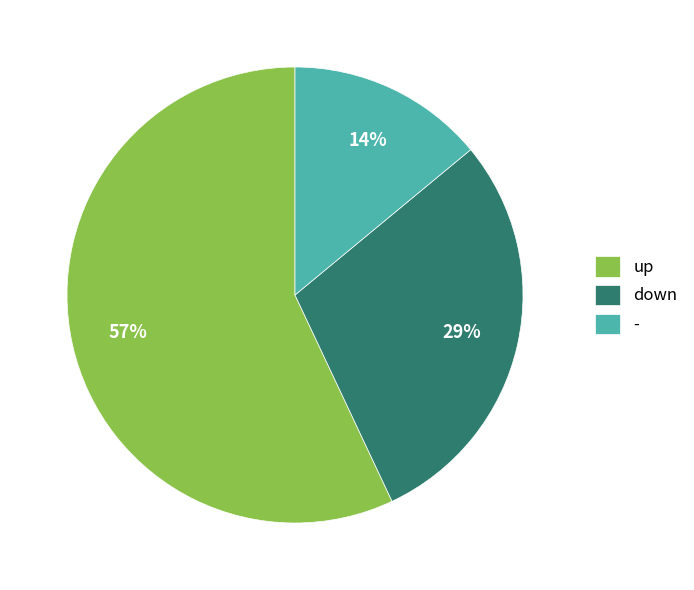

To the nearest percent, what percentage of the pie is down?

29%